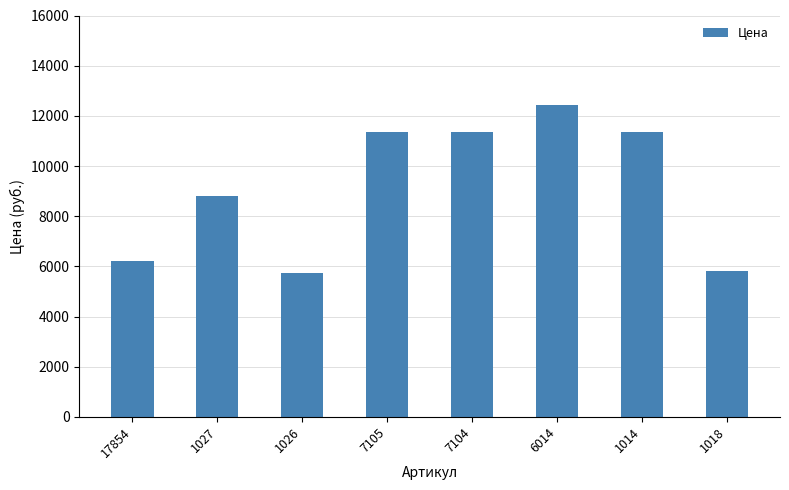

Approximately how many times larger is the value at 6014 compared to 1027?

1.4